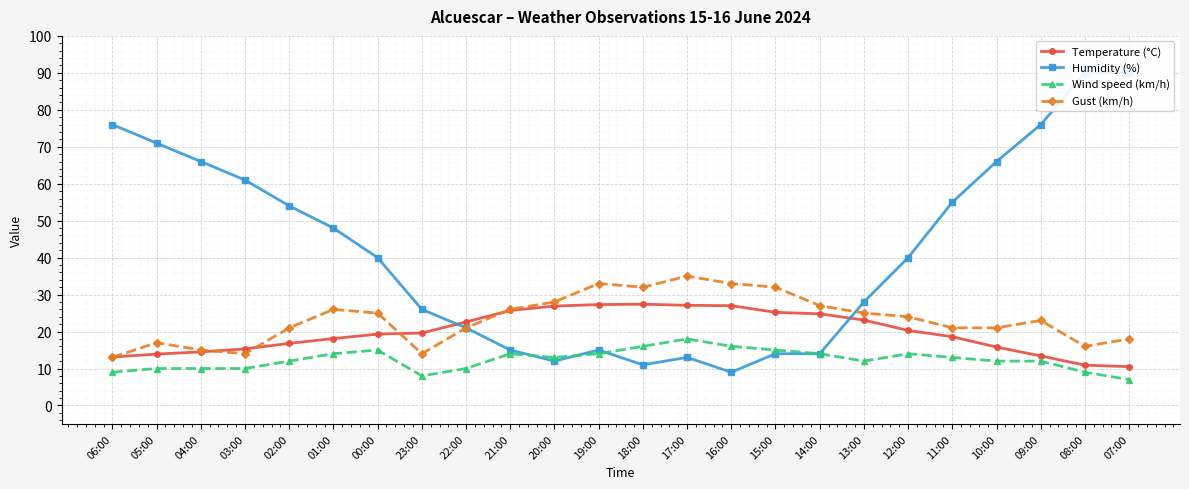

What position from the left is 06:00?

1